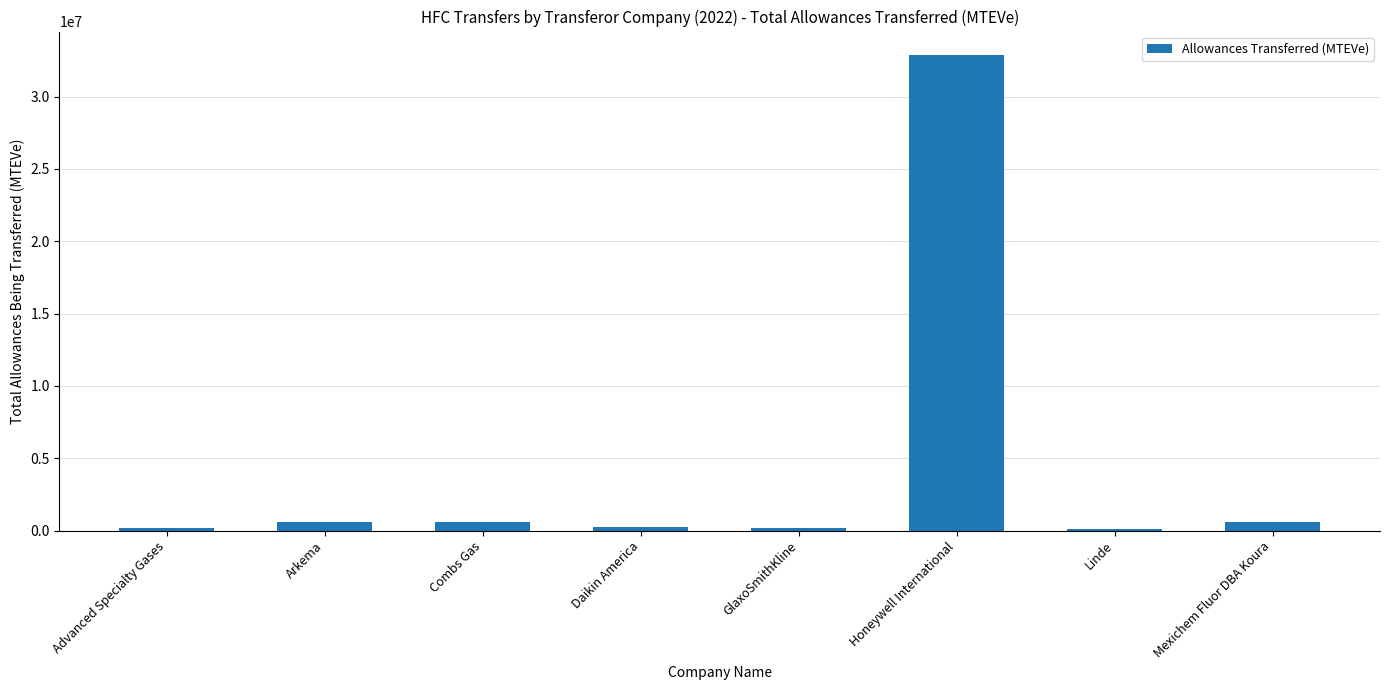

What is the maximum value shown in the chart?

32853204.0